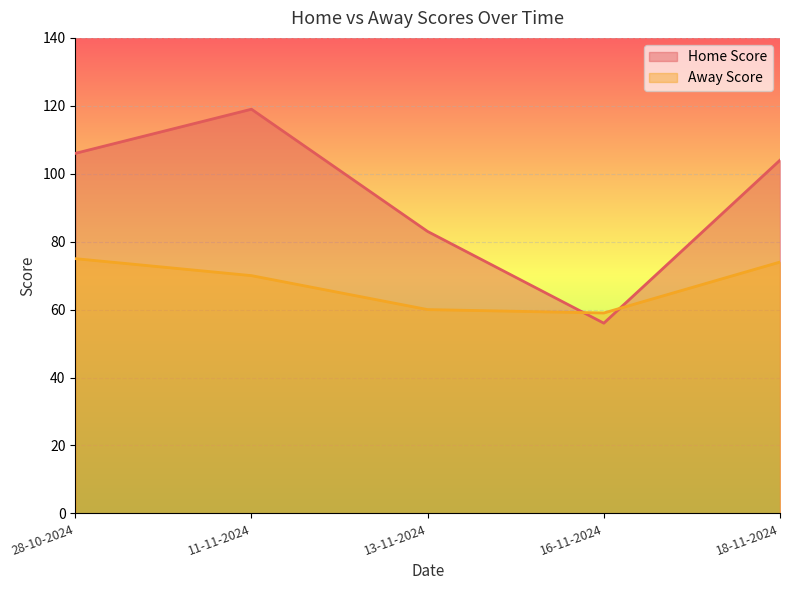

In Away Score, how many points are lower than both neighbors (excluding endpoints)?

1